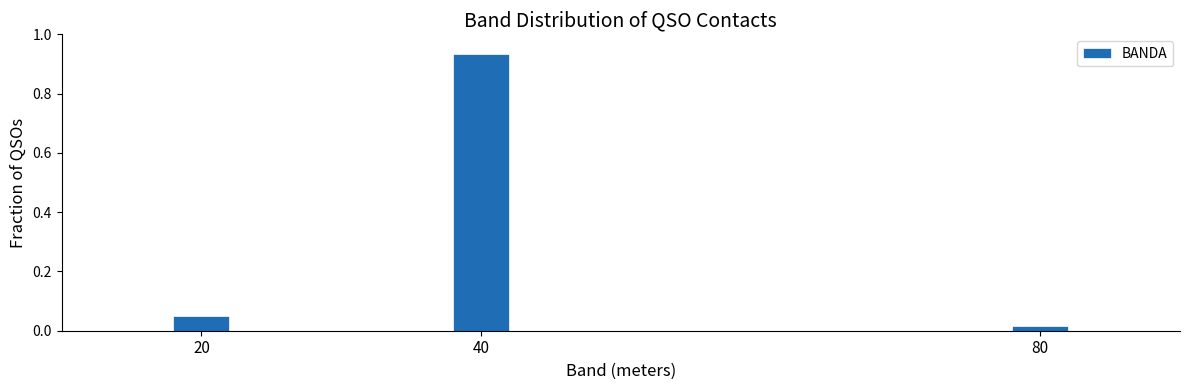

Rank the categories by value from lowest to highest.

80, 20, 40